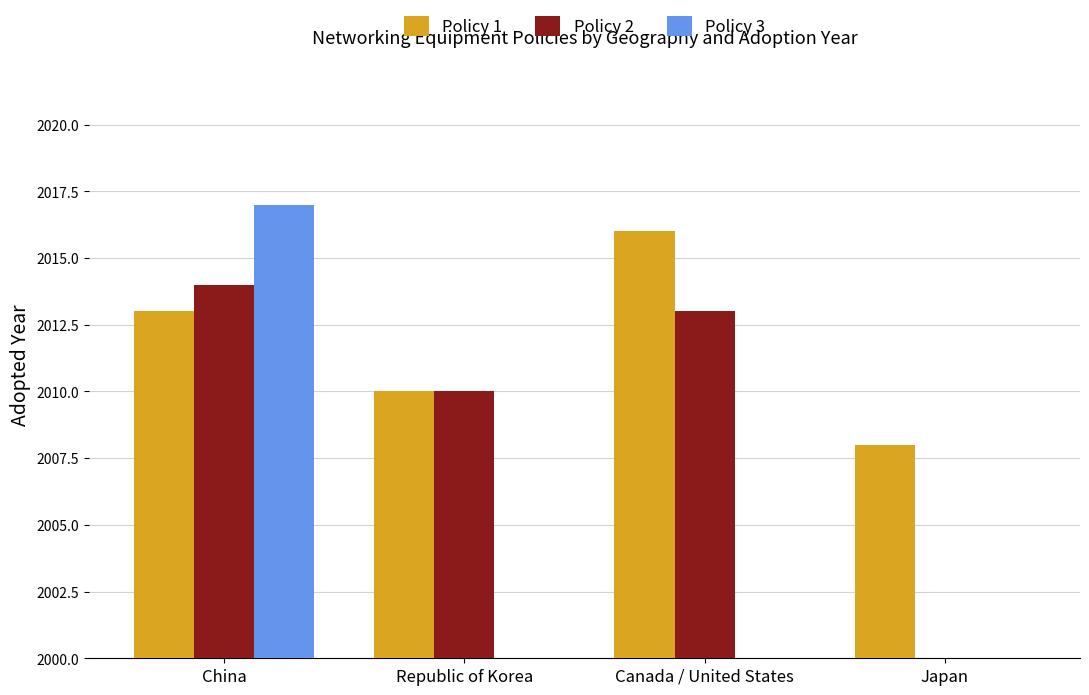

What is the label of the 4th bar from the left?

Japan